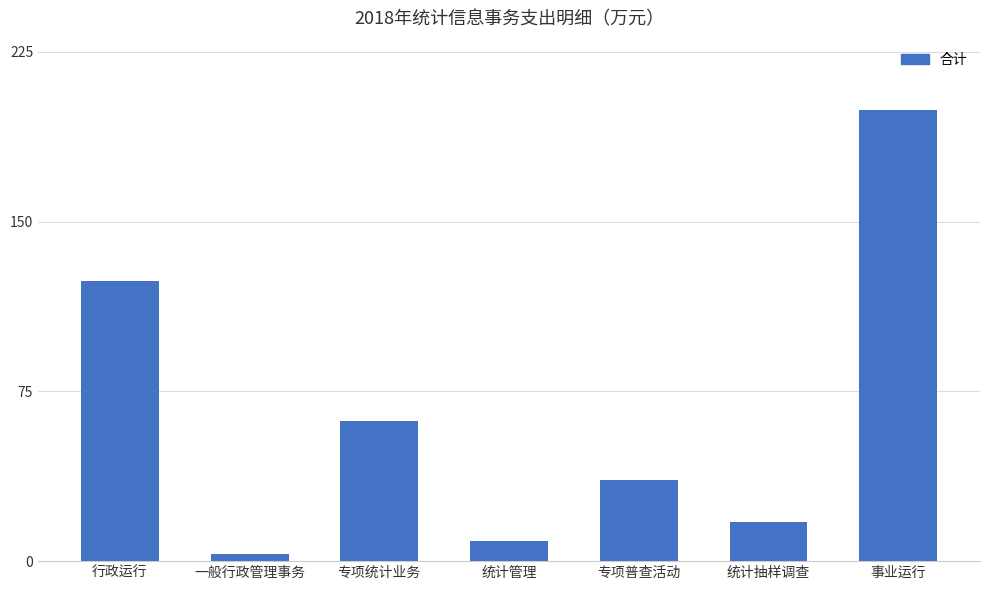

What is the label of the 4th bar from the left?

统计管理